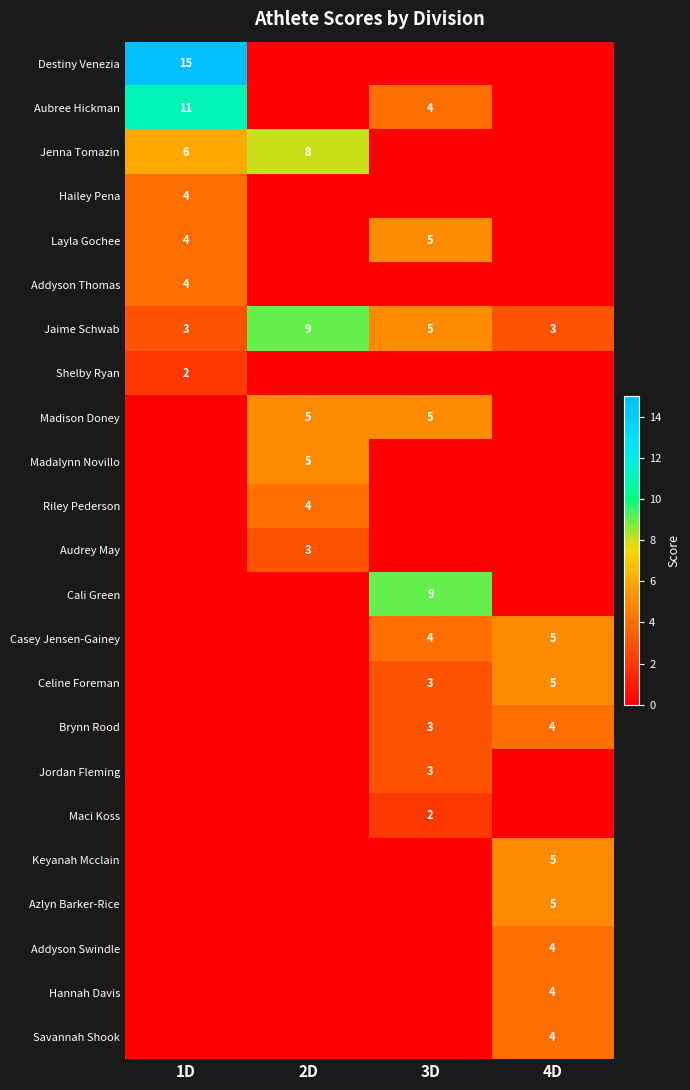

Which has a higher value, 2D or 3D?

2D